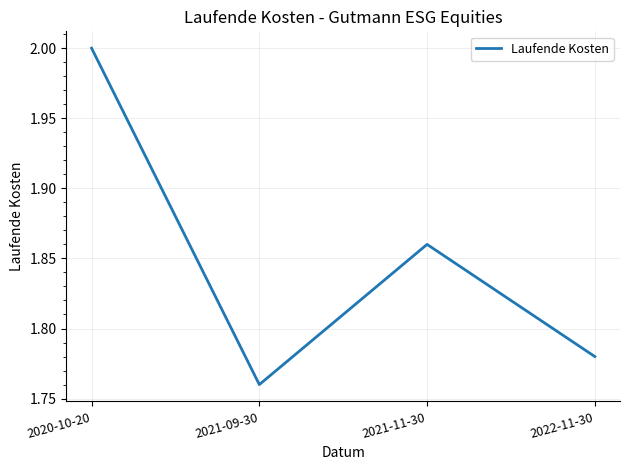

The chart shows a value of 0.6 at 2022-11-30. True or false?

False